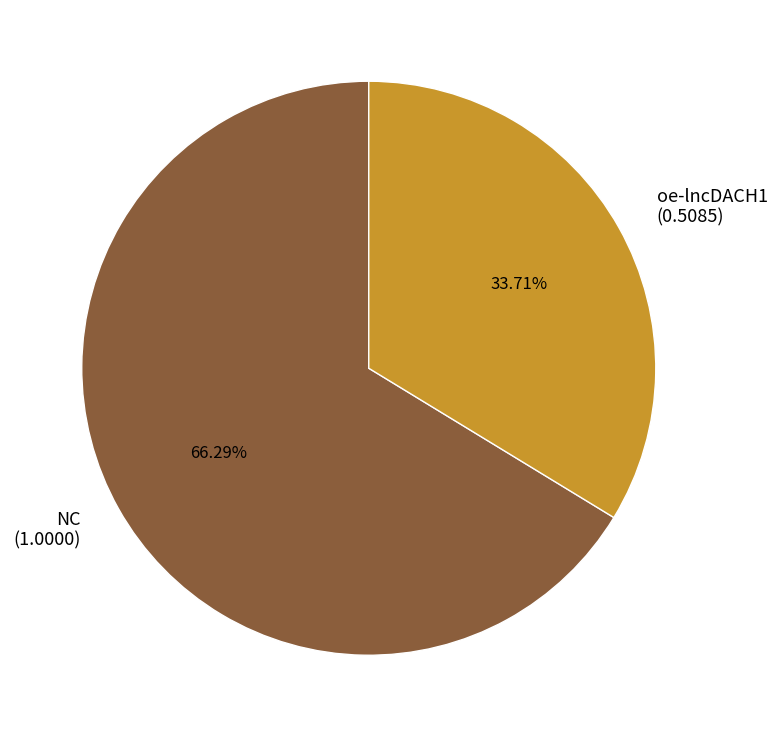

Between NC and oe-lncDACH1, which is larger?

NC